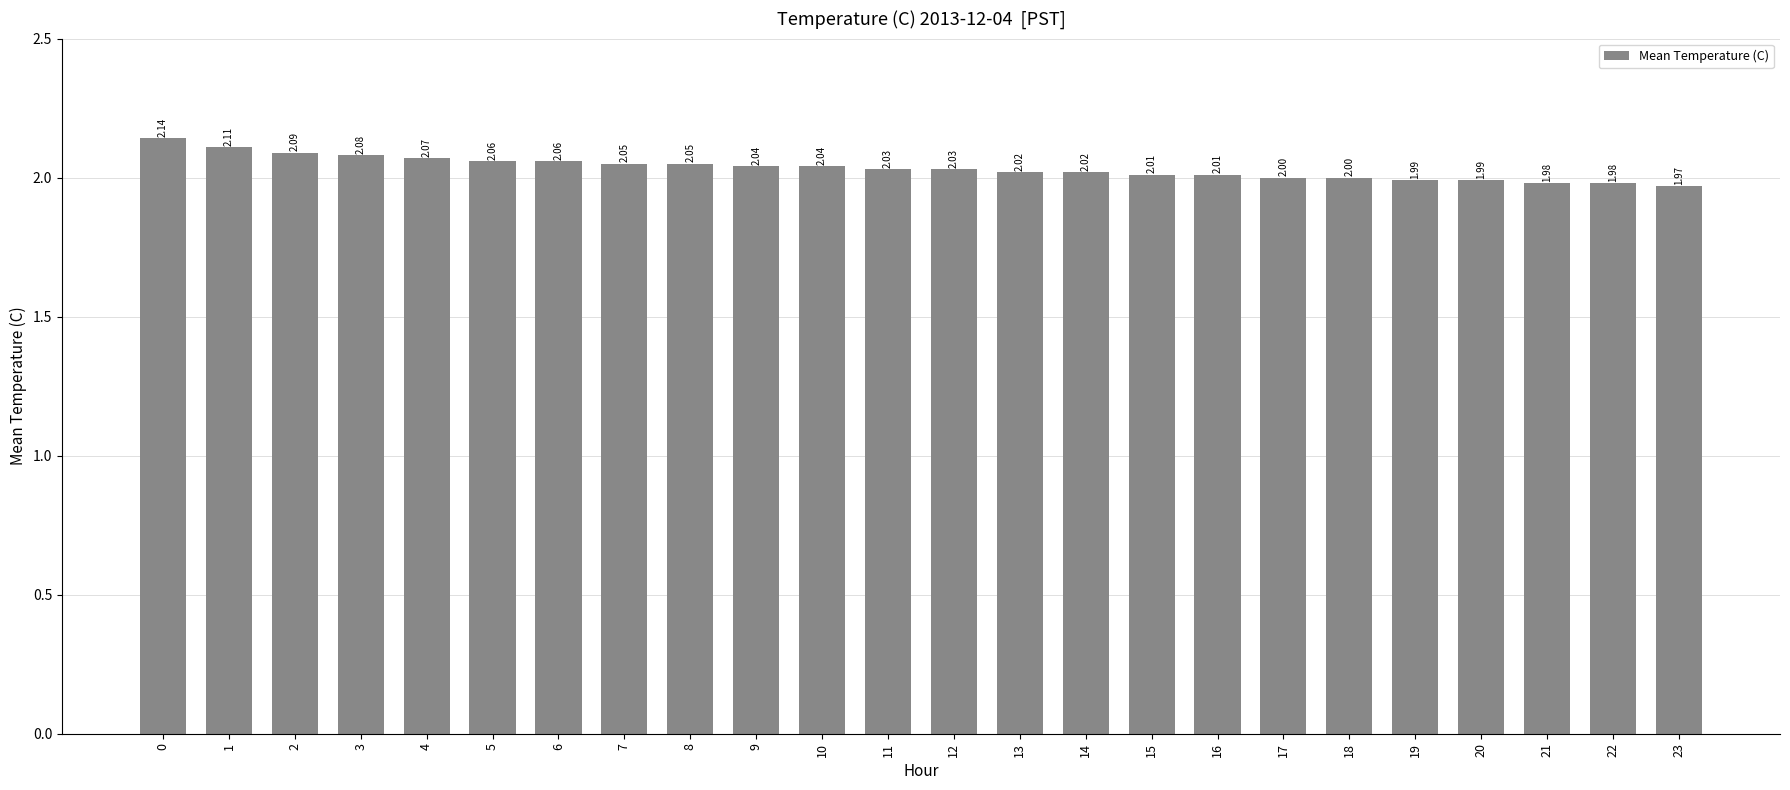

Is it true that the value at 20 is 2.0?

True